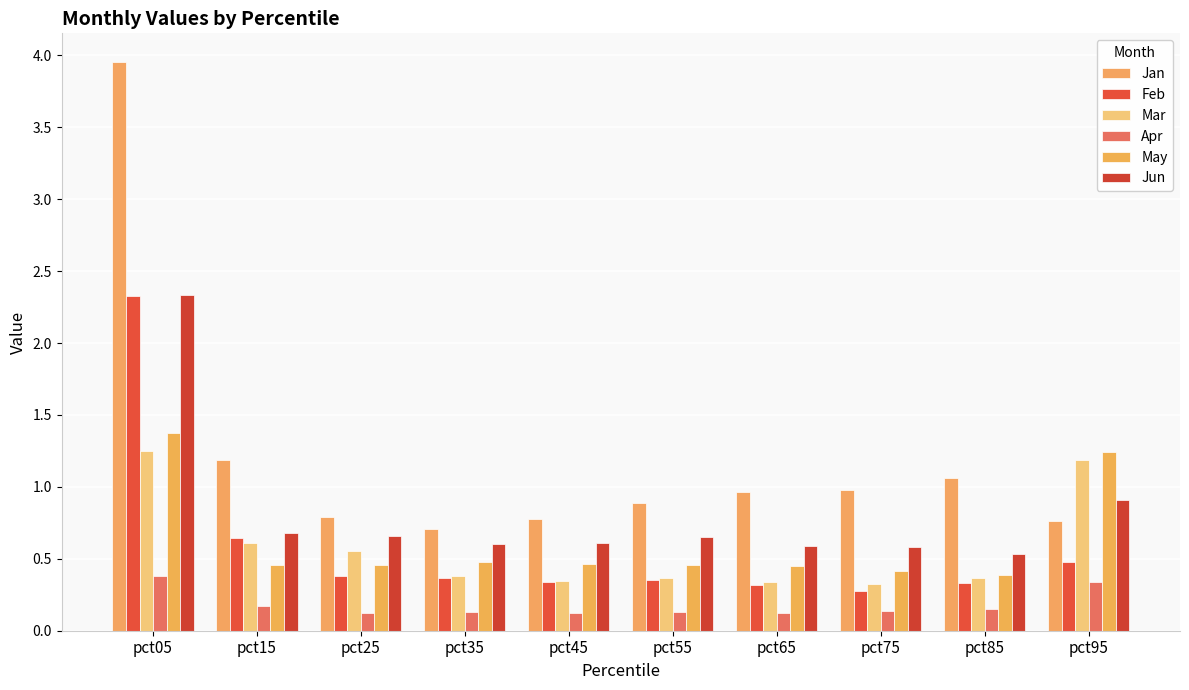

Which series changed the most between pct05 and pct55?

Jan